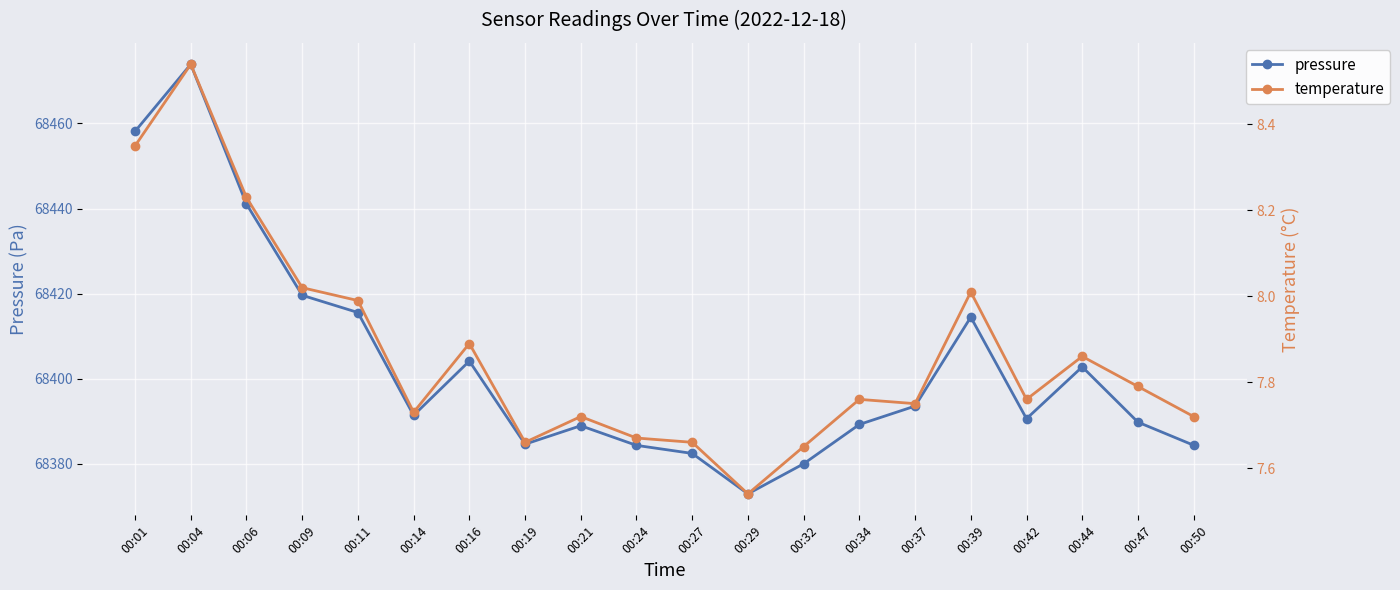

Count the number of categories in the chart.

20